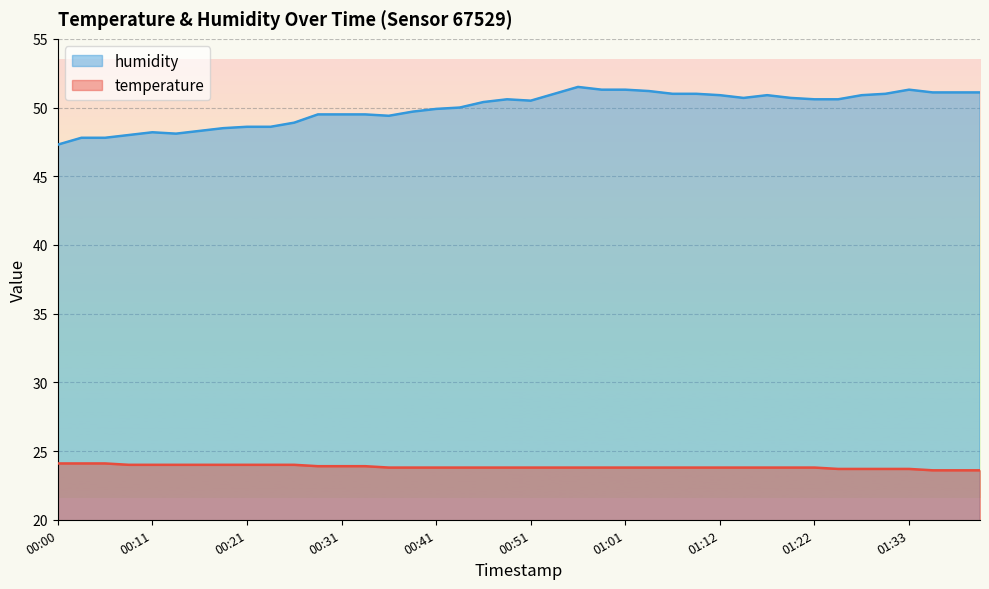

How many lines are shown in the chart?

2